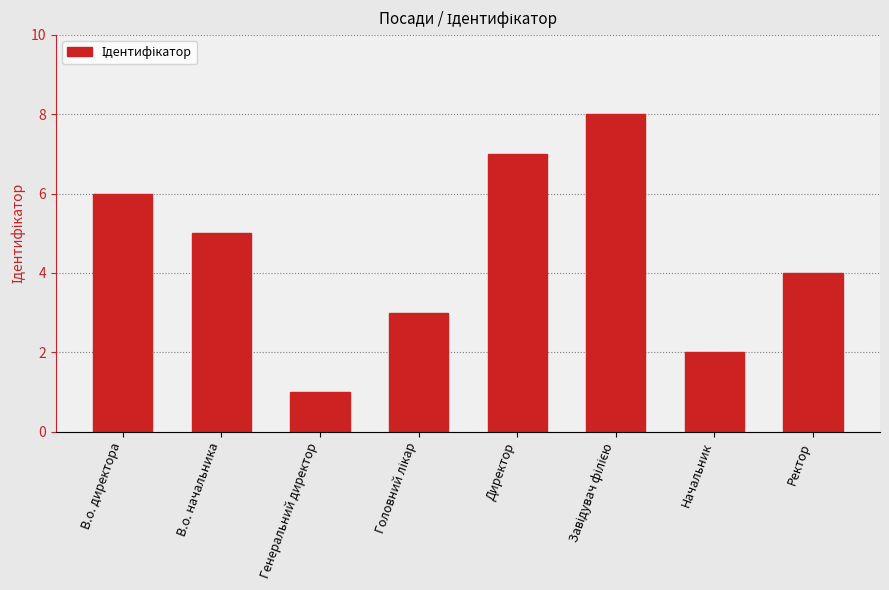

What is the minimum value shown in the chart?

1